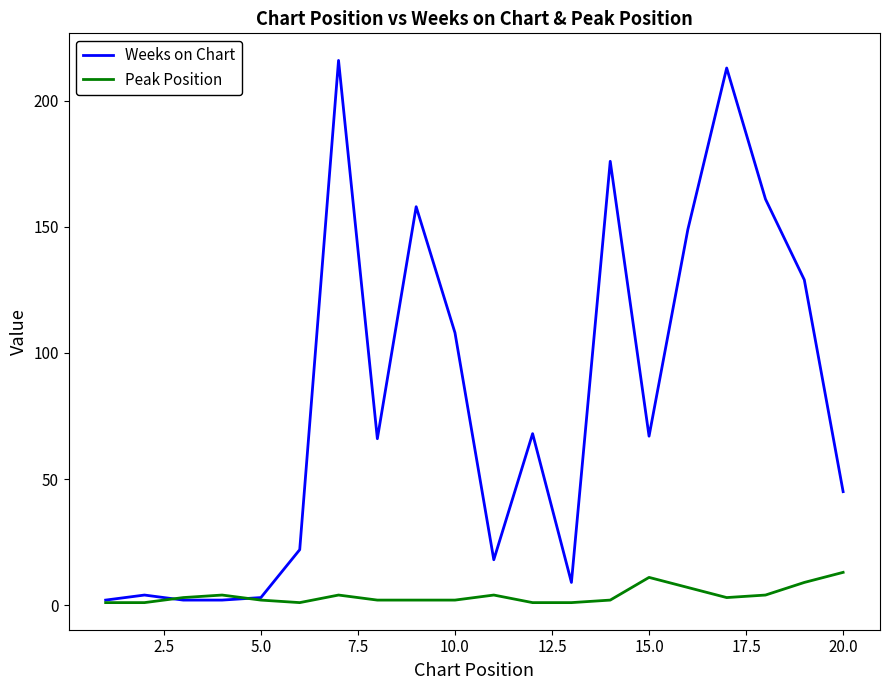

What is the smallest value displayed?

1